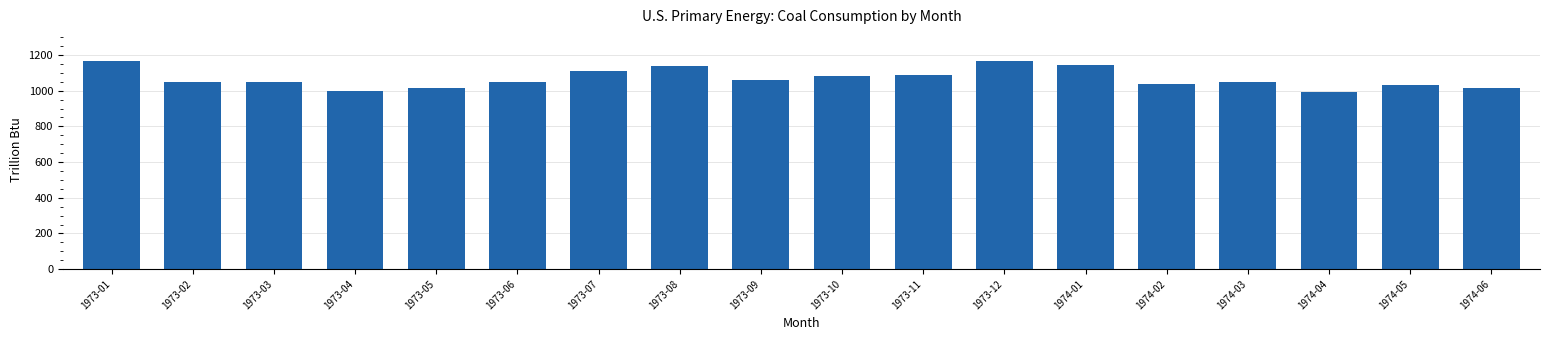

What is the difference between the maximum and minimum values?

173.7